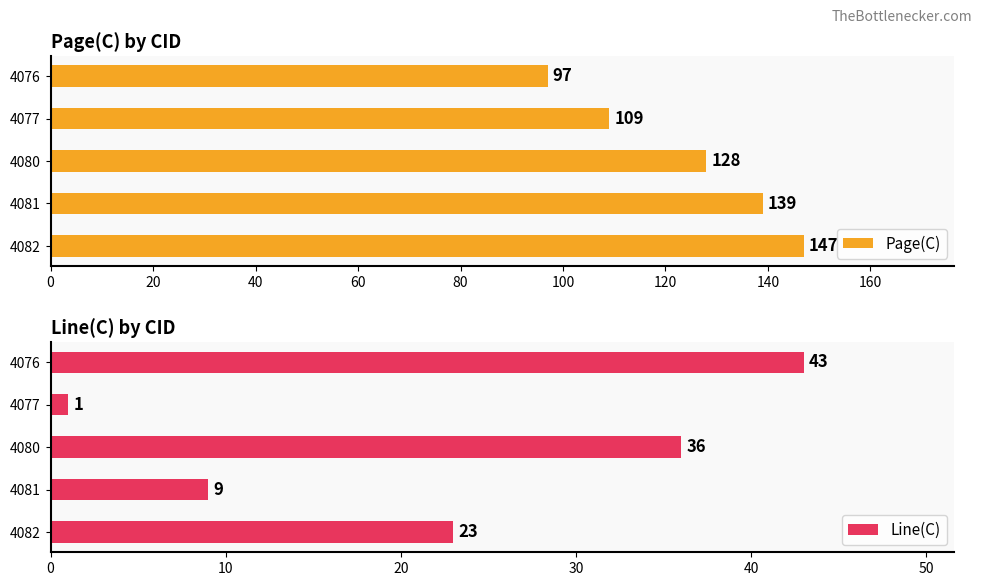

How many Line(C) values are between 9 and 36?

3